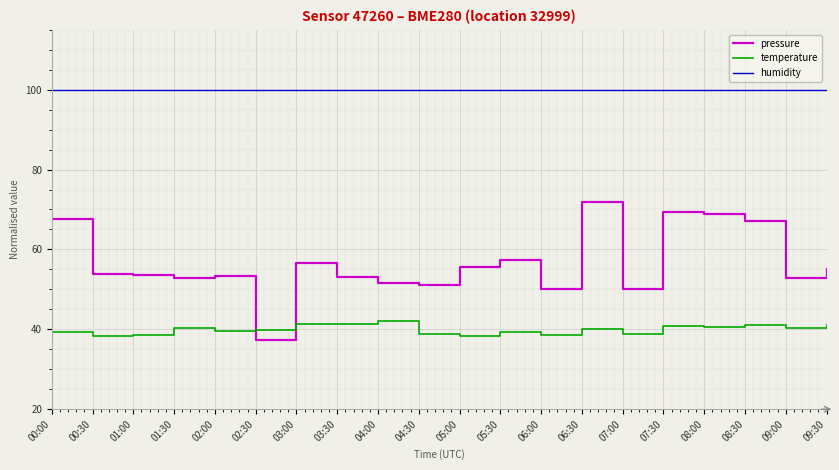

What value does the pressure series have at 01:30?

52.8